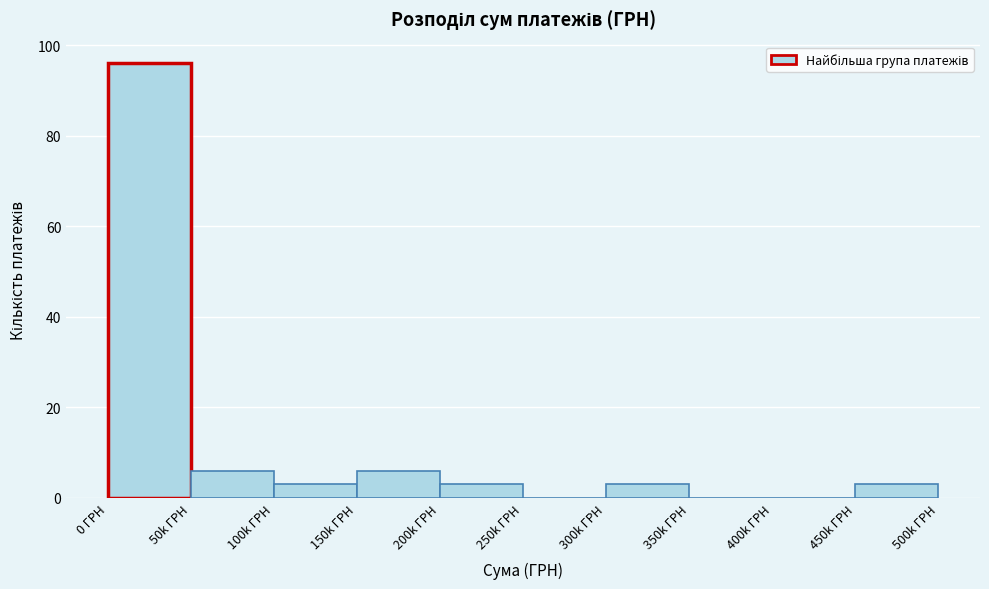

Reading left to right, transcribe all the data shown in this chart.

0 ГРН=96	50k ГРН=6	100k ГРН=3	150k ГРН=6	200k ГРН=3	250k ГРН=0	300k ГРН=3	350k ГРН=0	400k ГРН=0	450k ГРН=3